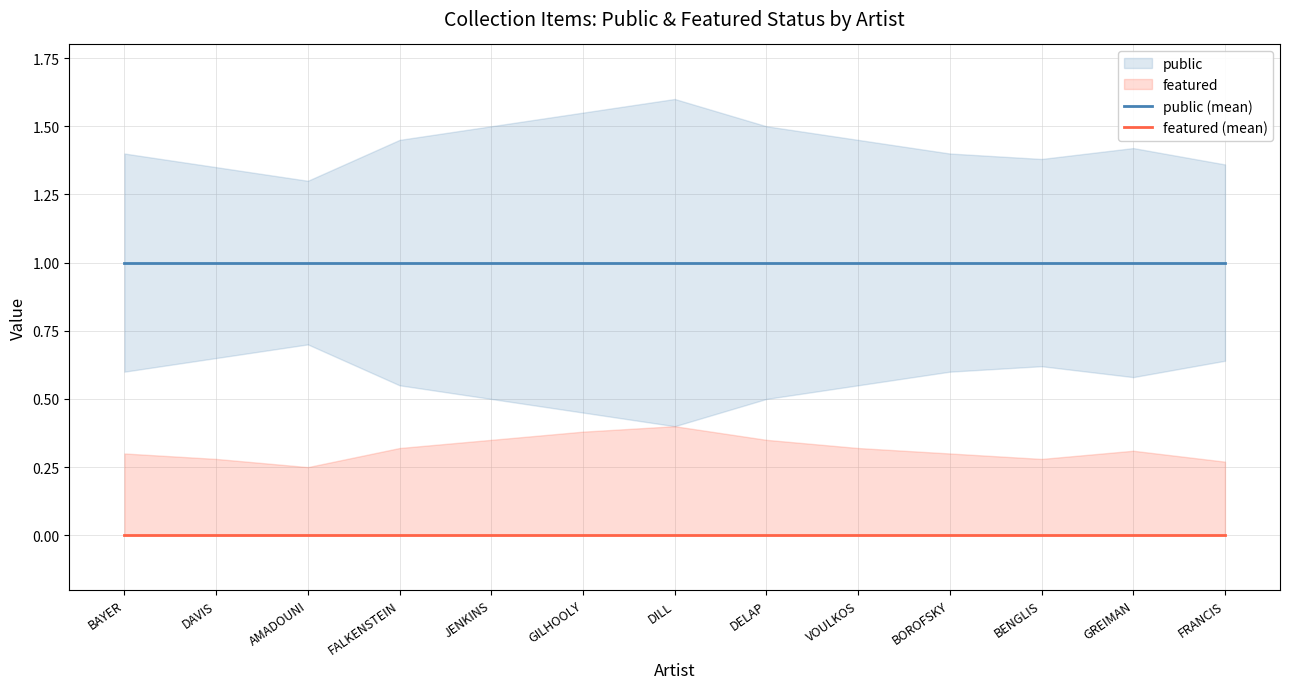

What is the sum of the public (mean) values at DAVIS and BENGLIS?

2